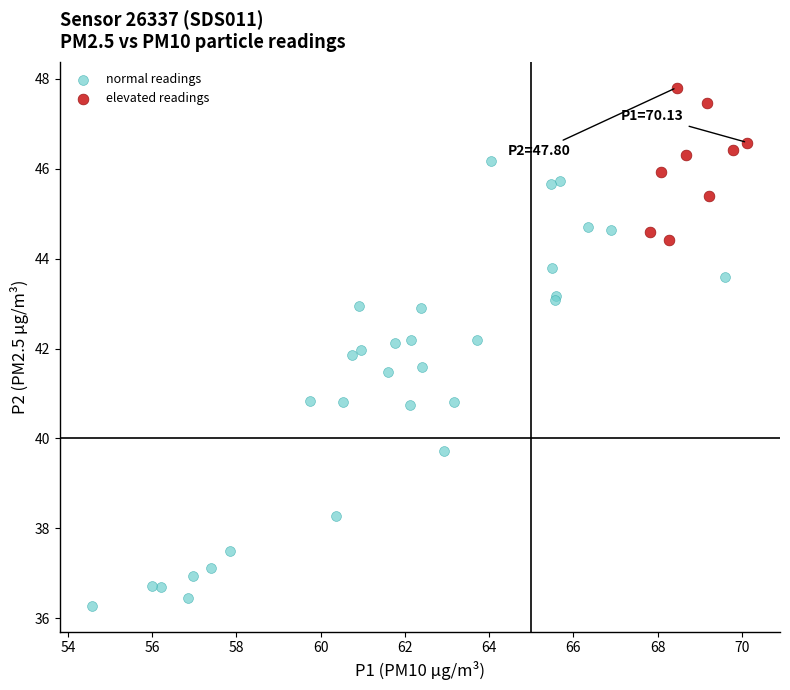

Which series reaches the minimum Y coordinate?

normal readings